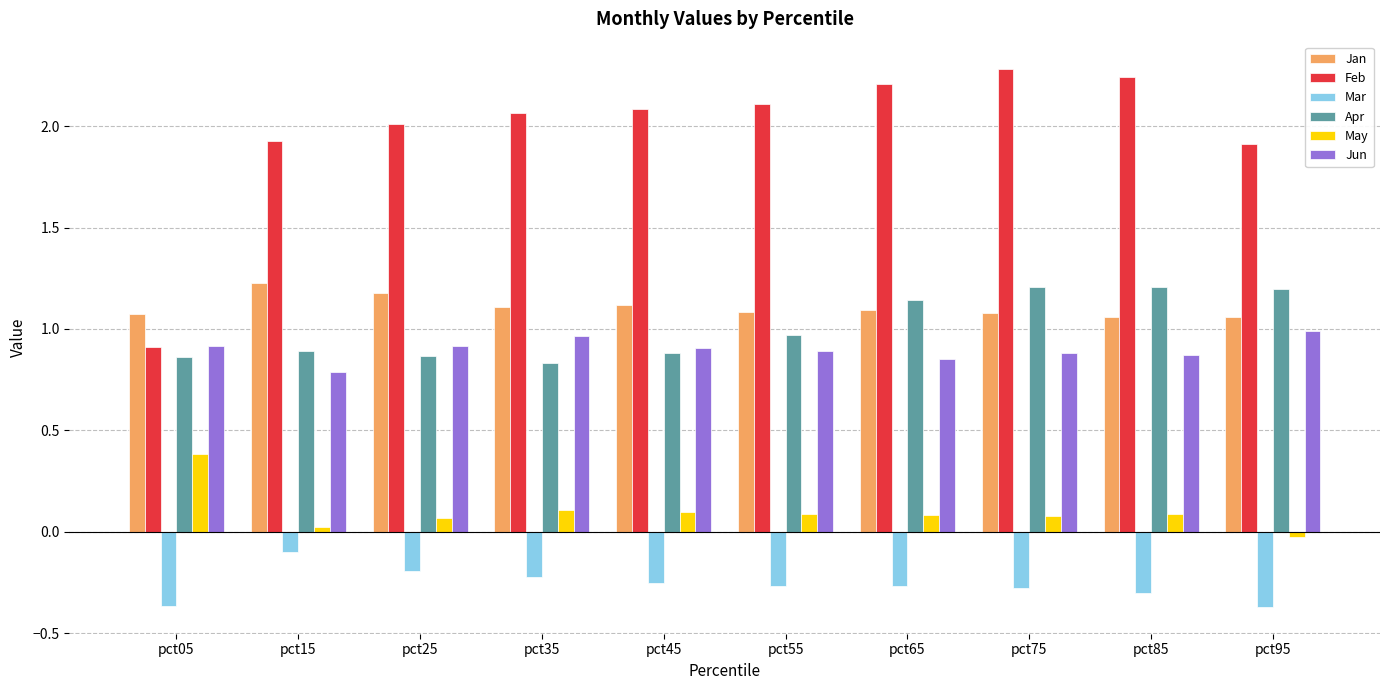

What is the difference between the highest and lowest values at pct55?

2.4